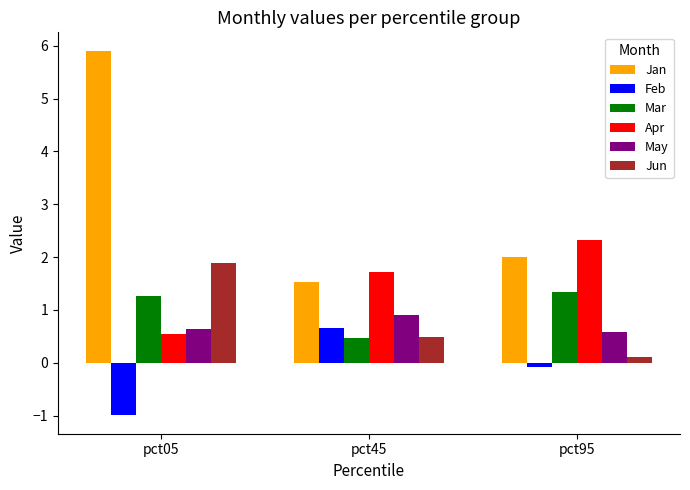

Which series has the largest range (max minus min)?

Jan